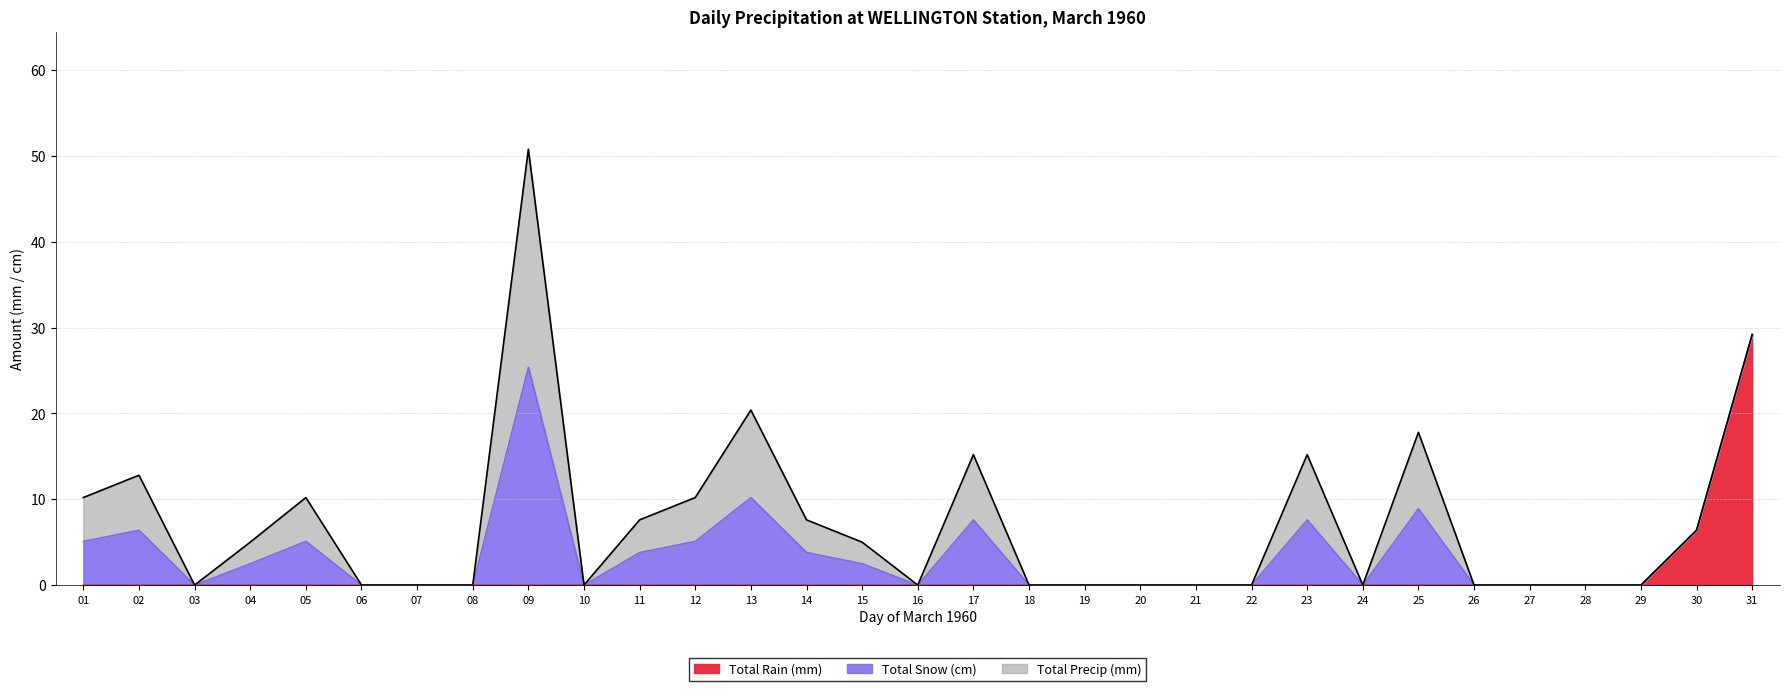

Does the chart have visible grid lines?

Yes